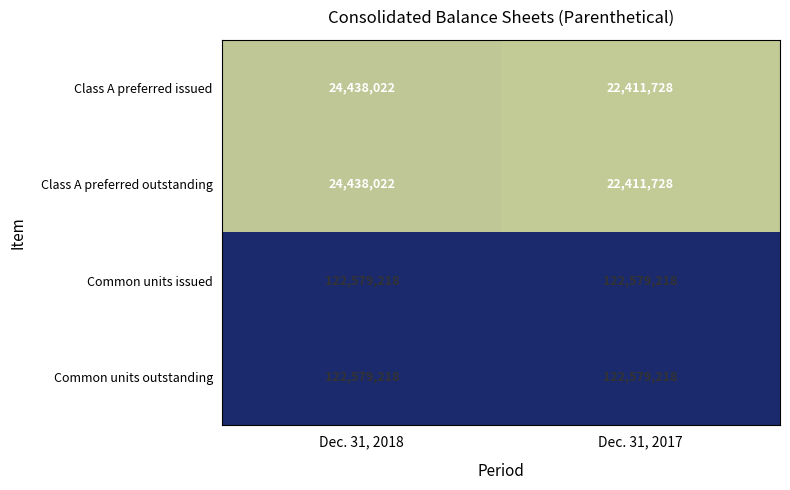

Reading left to right, what are all the values shown in this chart?

Class A preferred issued: 24438022	22411728
Class A preferred outstanding: 24438022	22411728
Common units issued: 122579218	122579218
Common units outstanding: 122579218	122579218